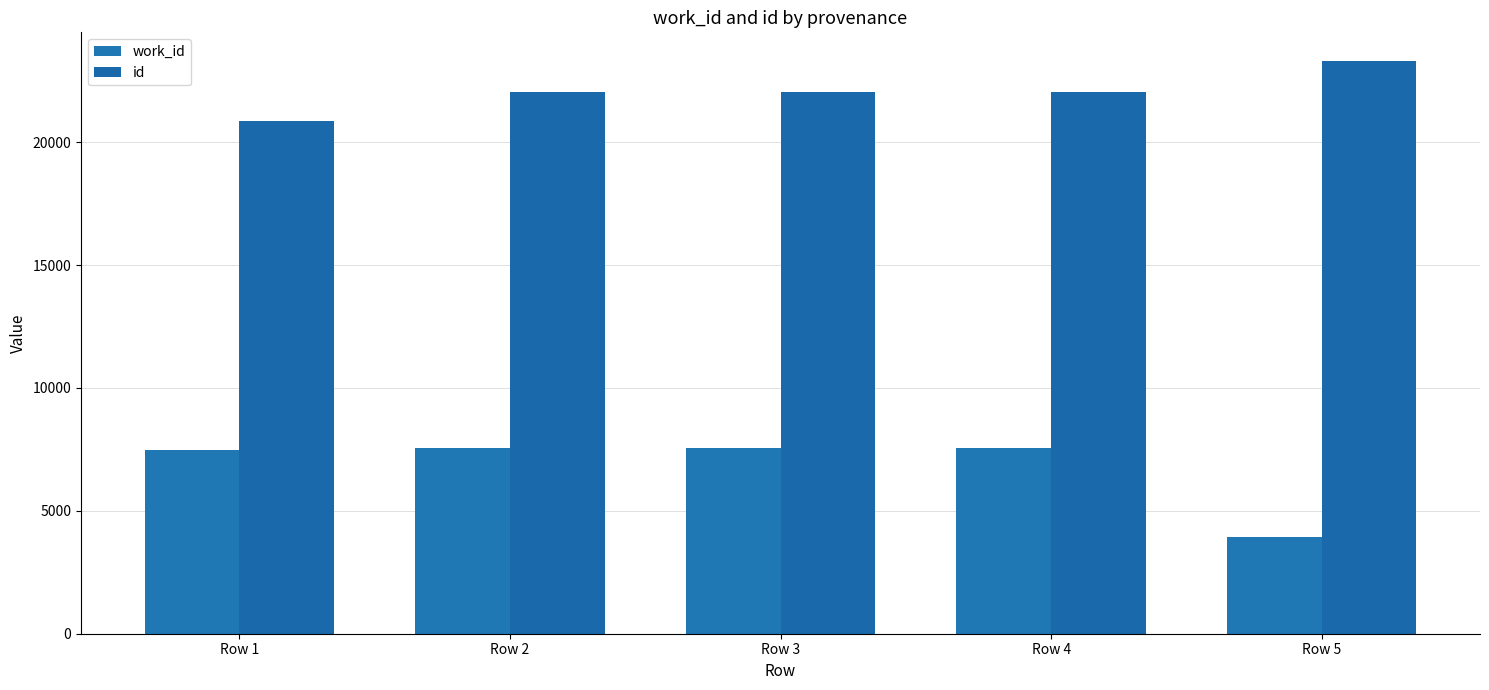

Between Row 4 and Row 5, which is larger?

Row 4